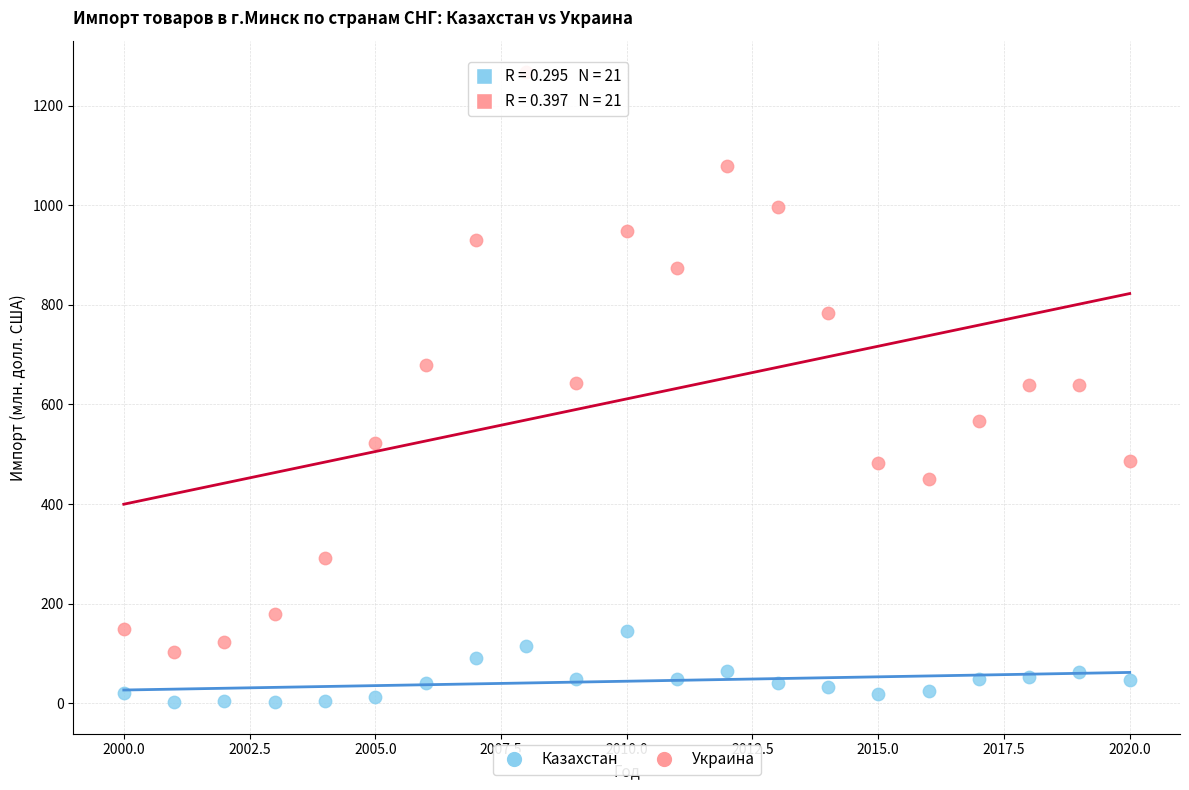

Which series reaches the maximum Y coordinate?

Украина